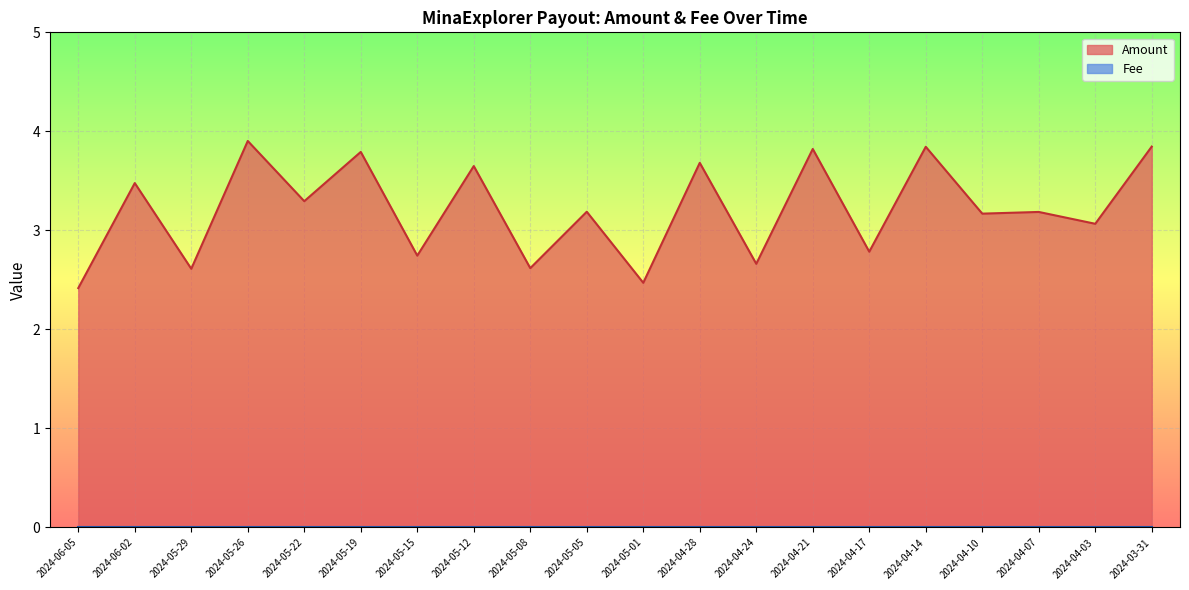

How many lines are shown in the chart?

2